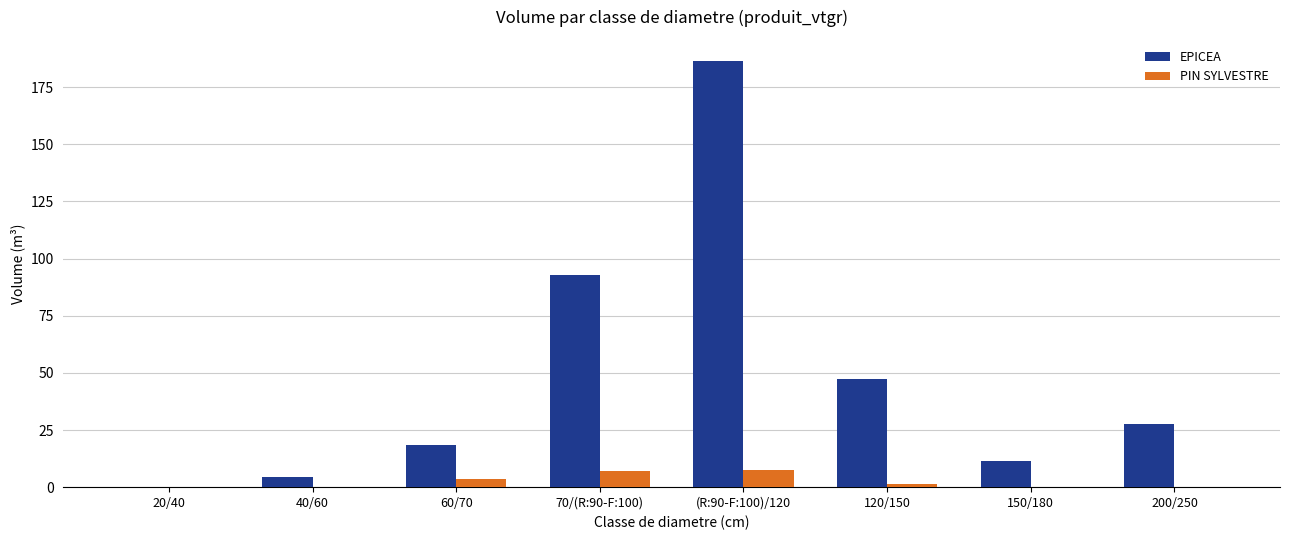

The value of PIN SYLVESTRE at 60/70 is 3.4. True or false?

True